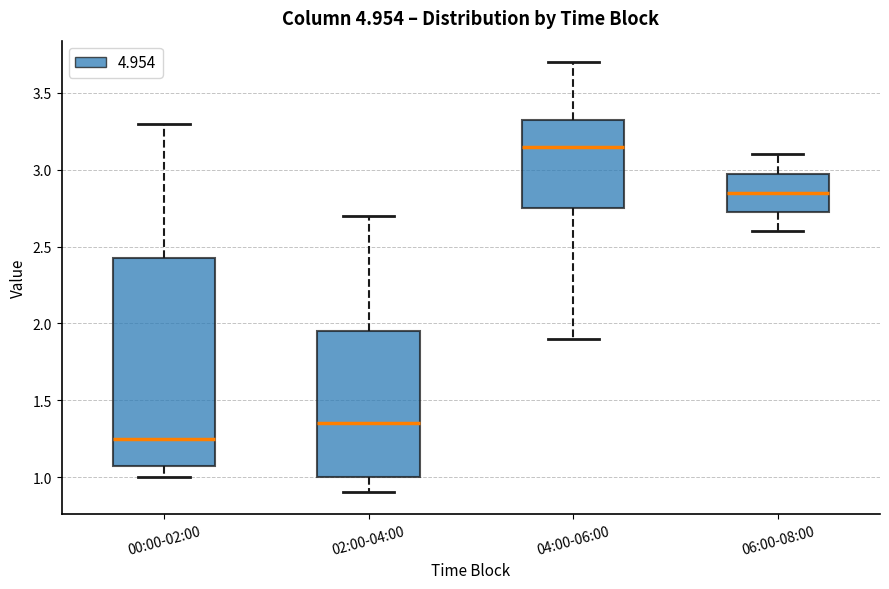

Which box is the tallest, from its lower edge to its upper edge?

00:00-02:00